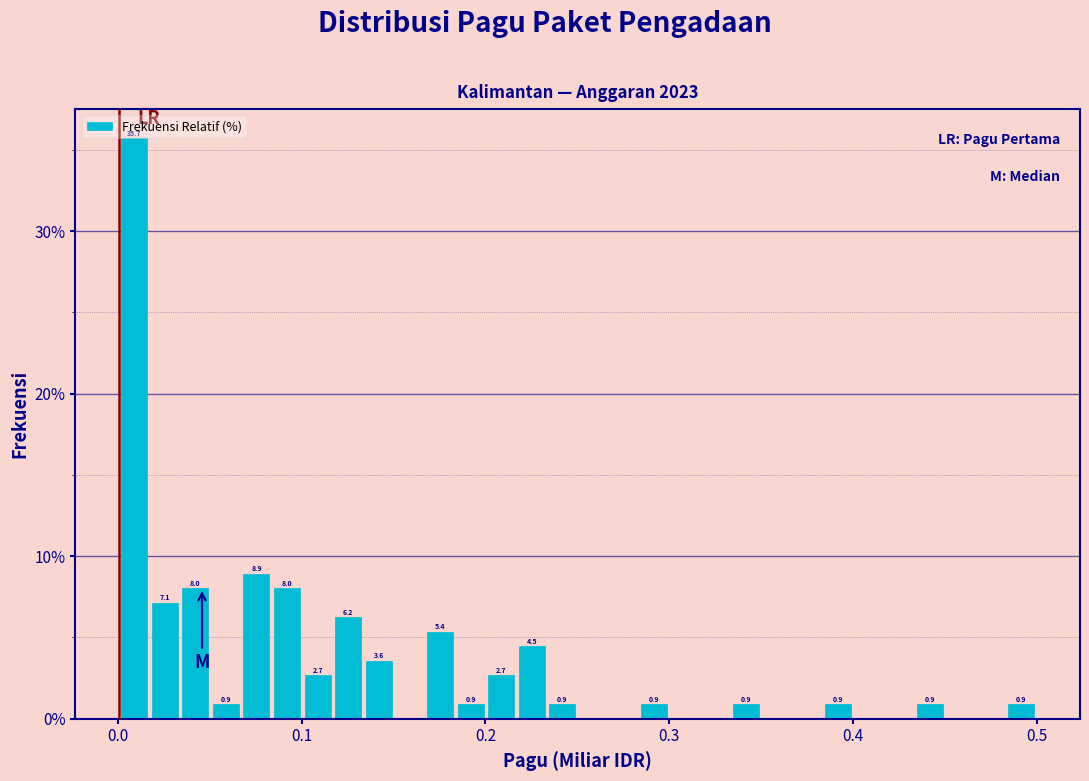

Read against the x-axis, roughly where is the centre of the tallest bar?

0.01